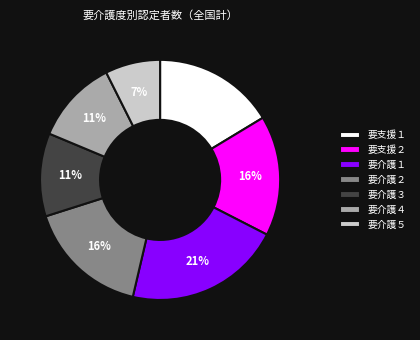

What percentage is the 要支援１ slice, to the nearest percent?

16%